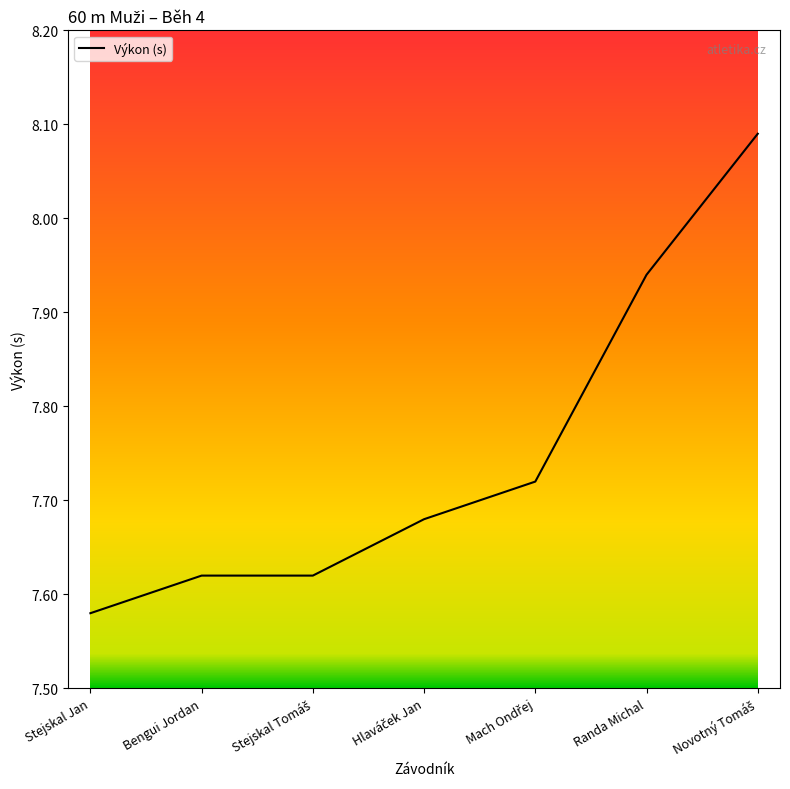

What is the difference between the maximum and minimum values?

0.5